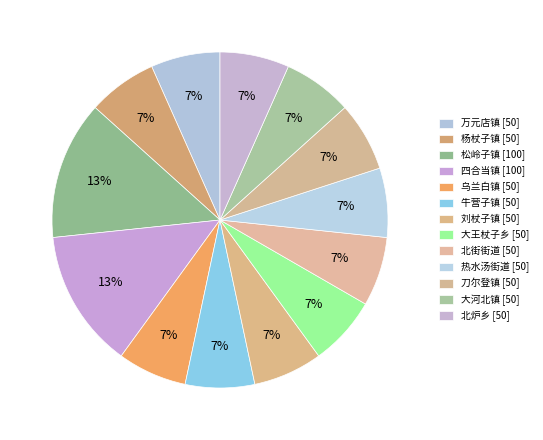

Which category has the smallest portion of the pie?

万元店镇